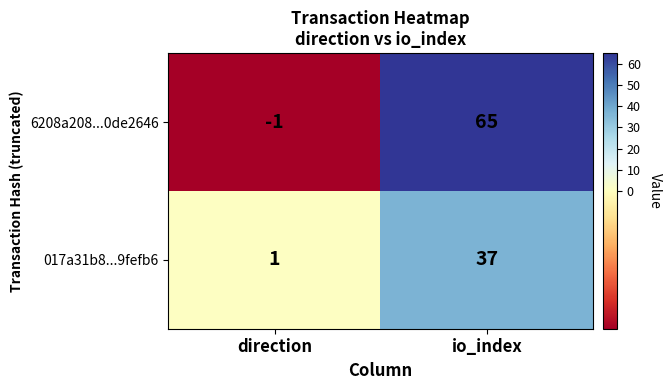

Where is 017a31b8...9fefb6 nearest to the value 19?

direction